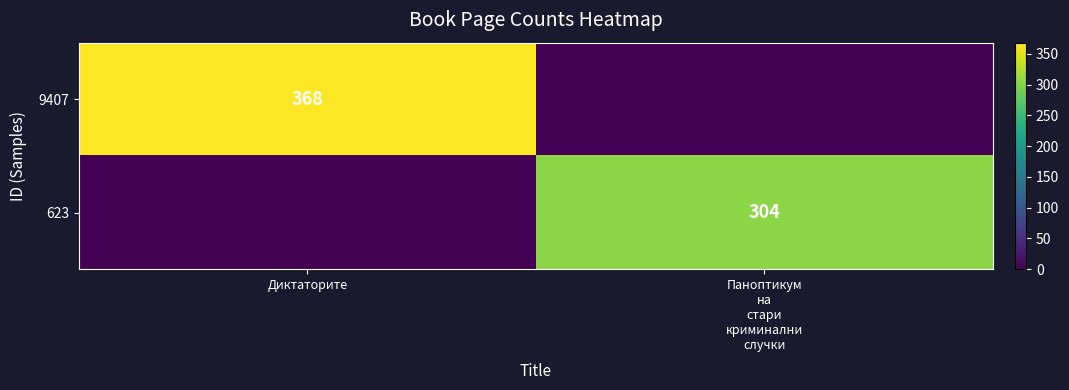

The value of 9407 at Диктаторите is 368. True or false?

True